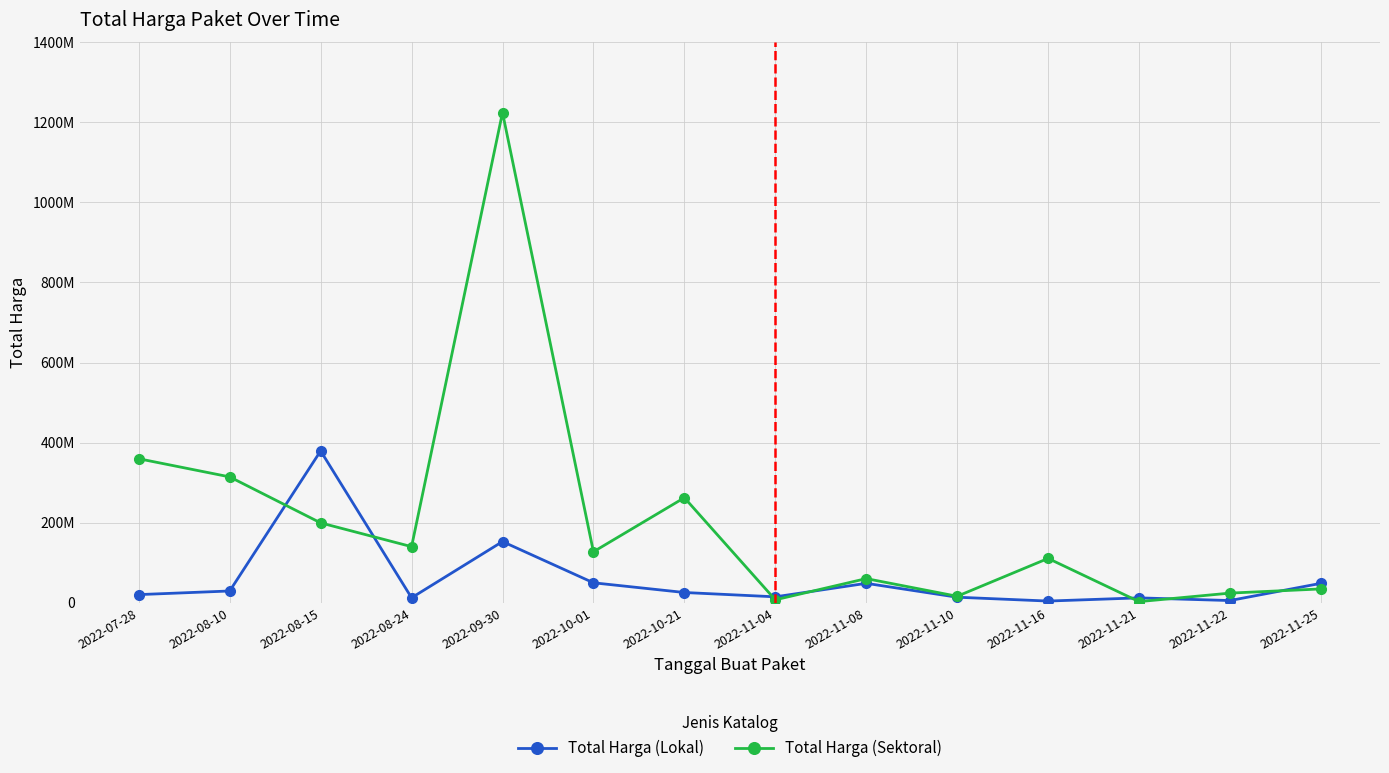

Which label corresponds to the smallest value in the chart?

2022-11-21